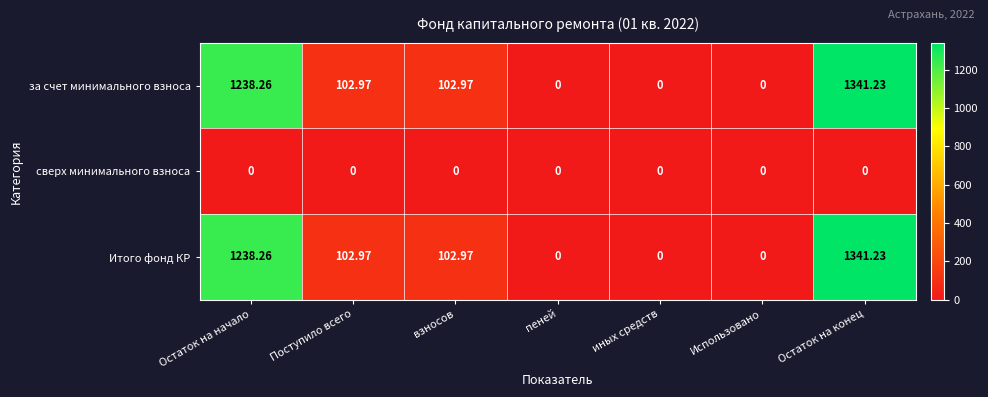

Which category has the highest value in the за счет минимального взноса series?

Остаток на конец